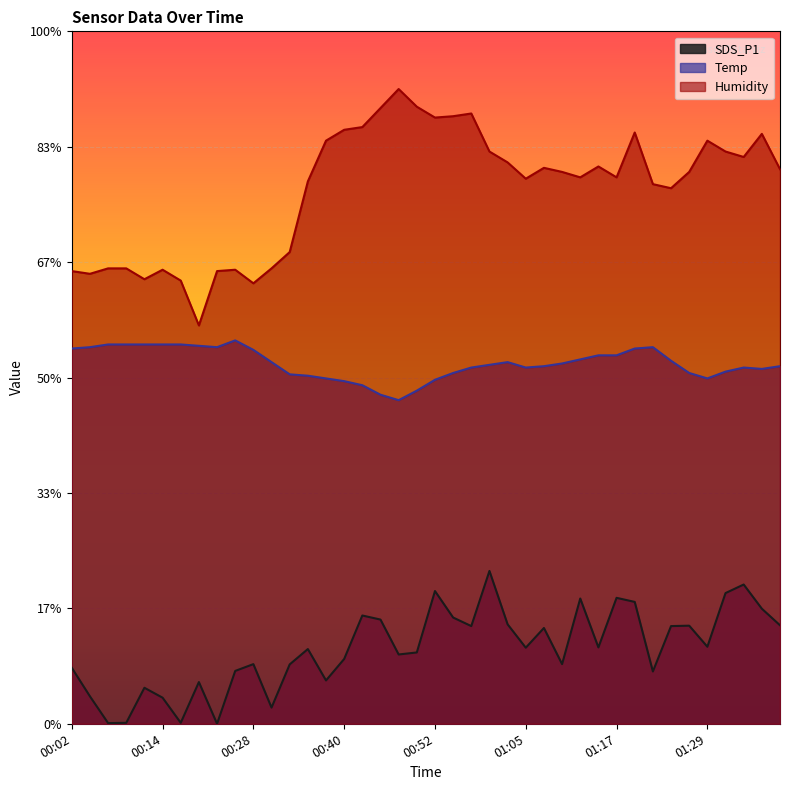

Which label corresponds to the smallest value in the chart?

00:23